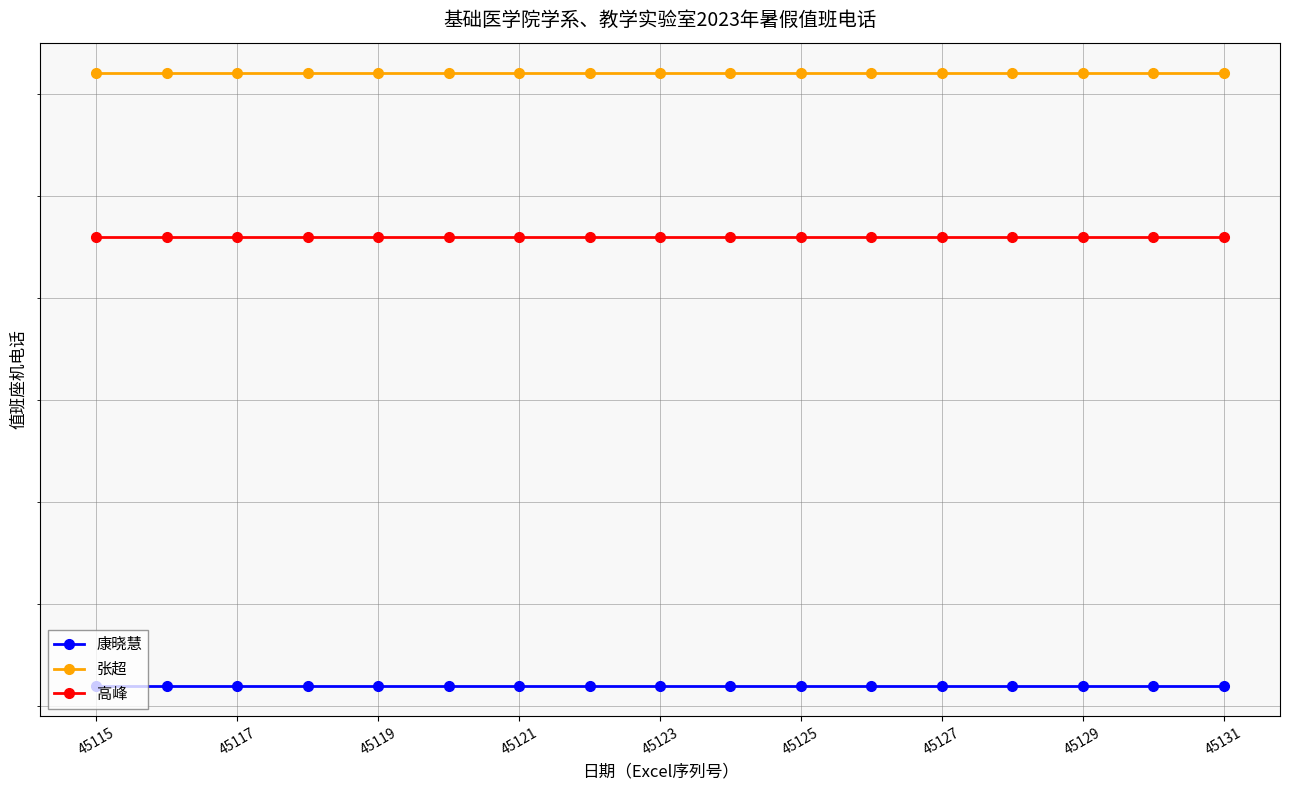

Is the value of 高峰 at 45127 greater than the value of 康晓慧 at 45129?

Yes